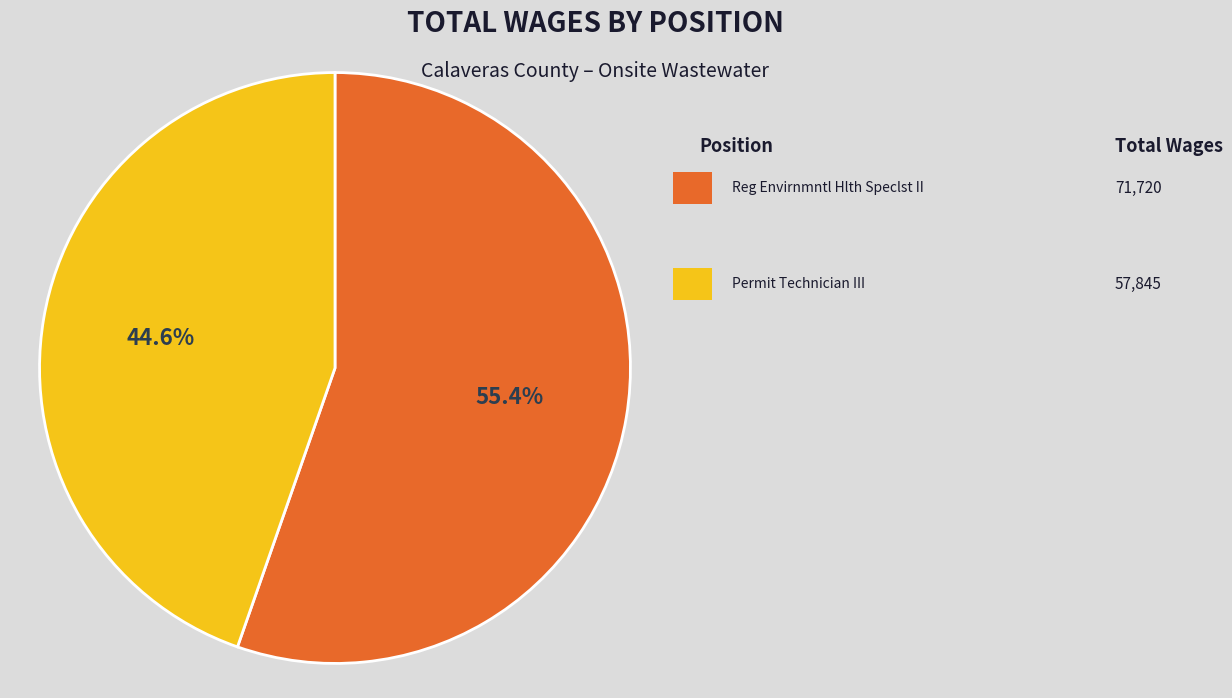

Does any single category account for the majority?

Yes